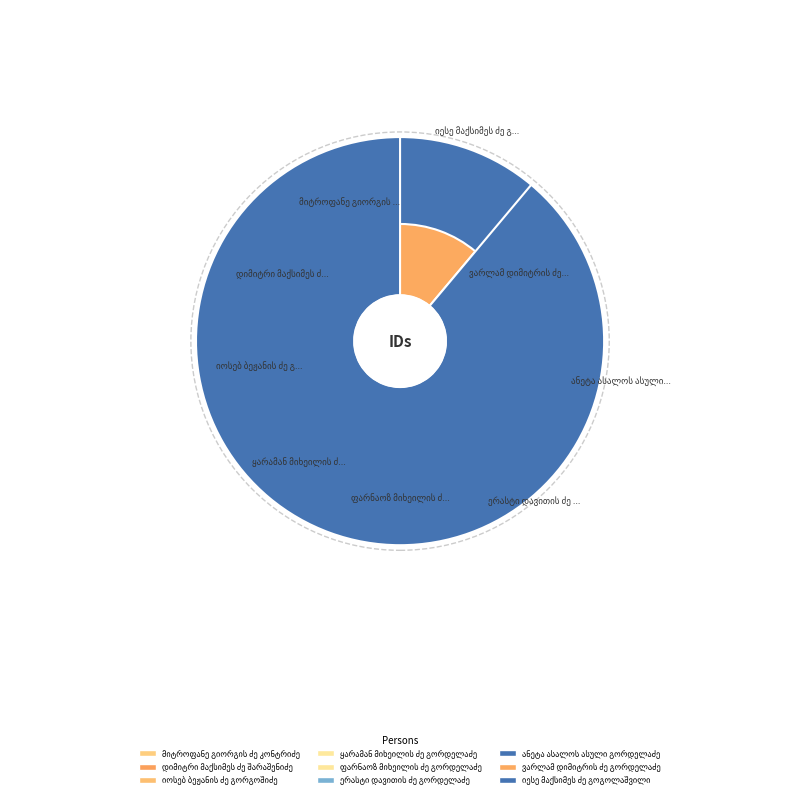

How many segments does this pie chart have?

9